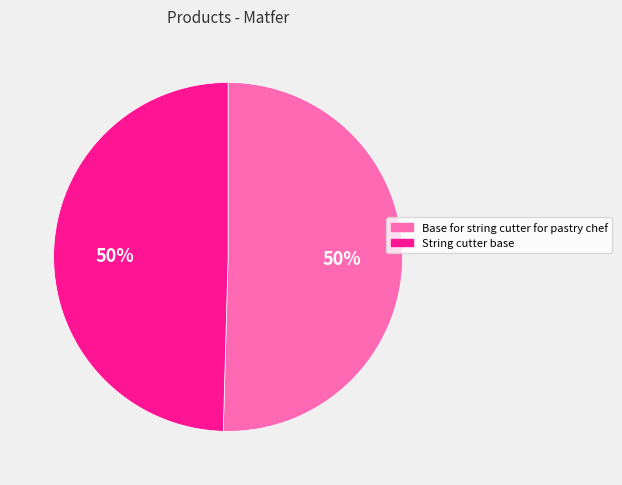

Is the sum of String cutter base and Base for string cutter for pastry chef greater than half?

Yes